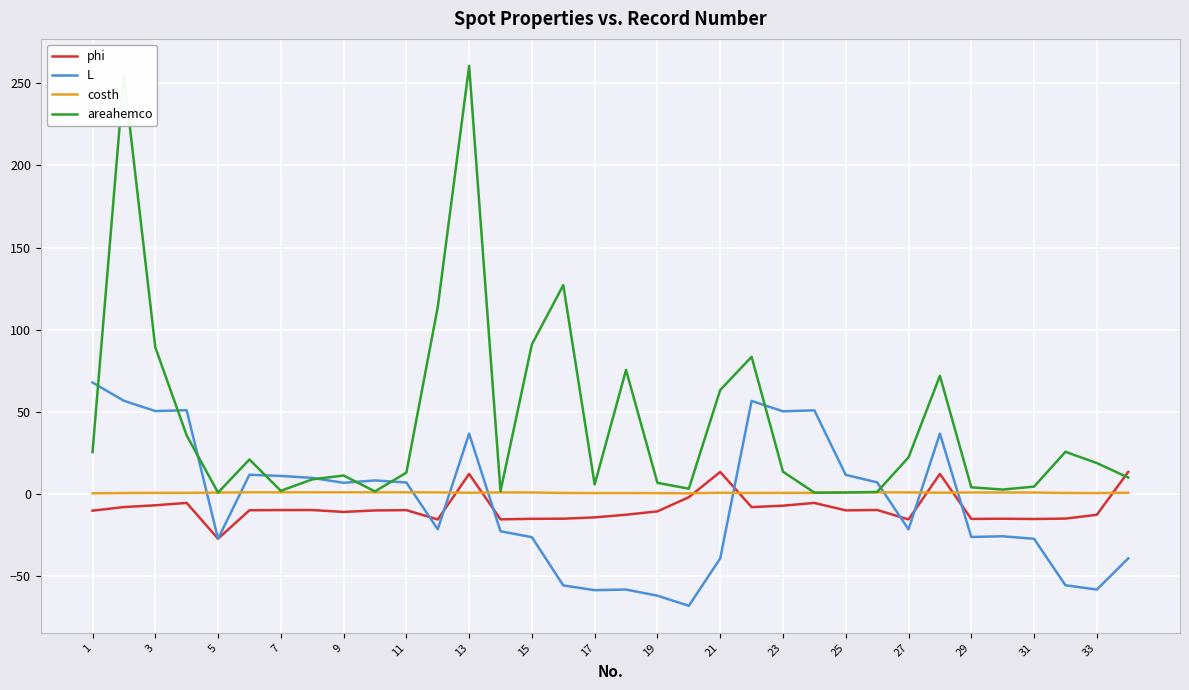

How many lines are shown in the chart?

4